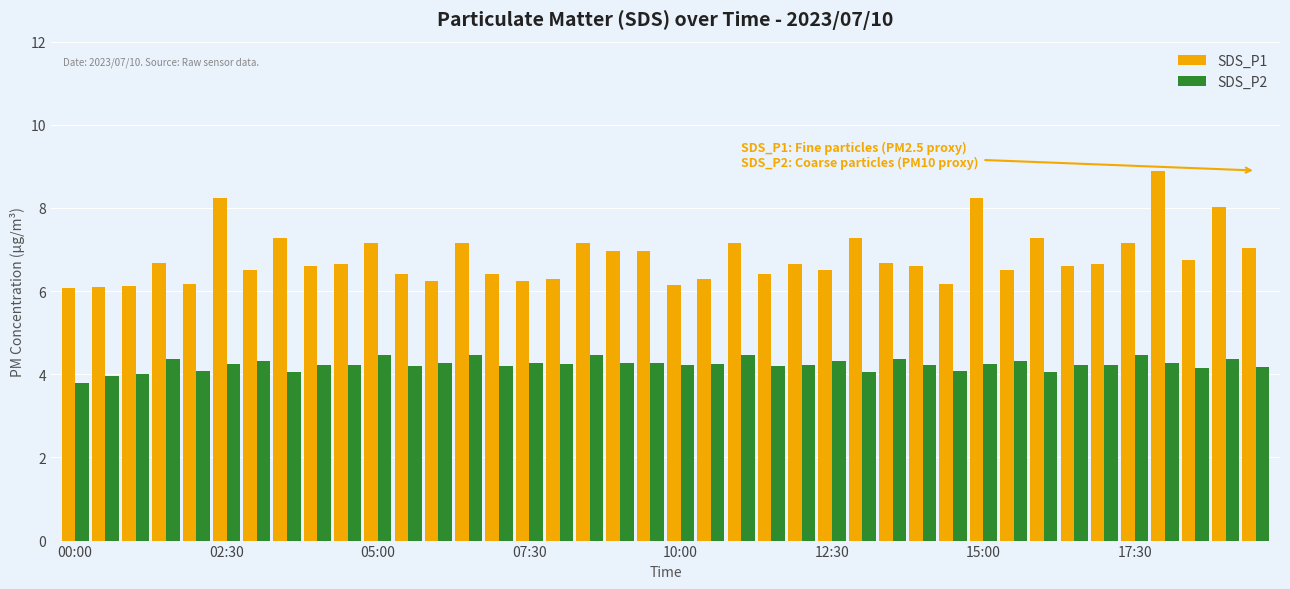

What is the greatest value displayed?

8.9